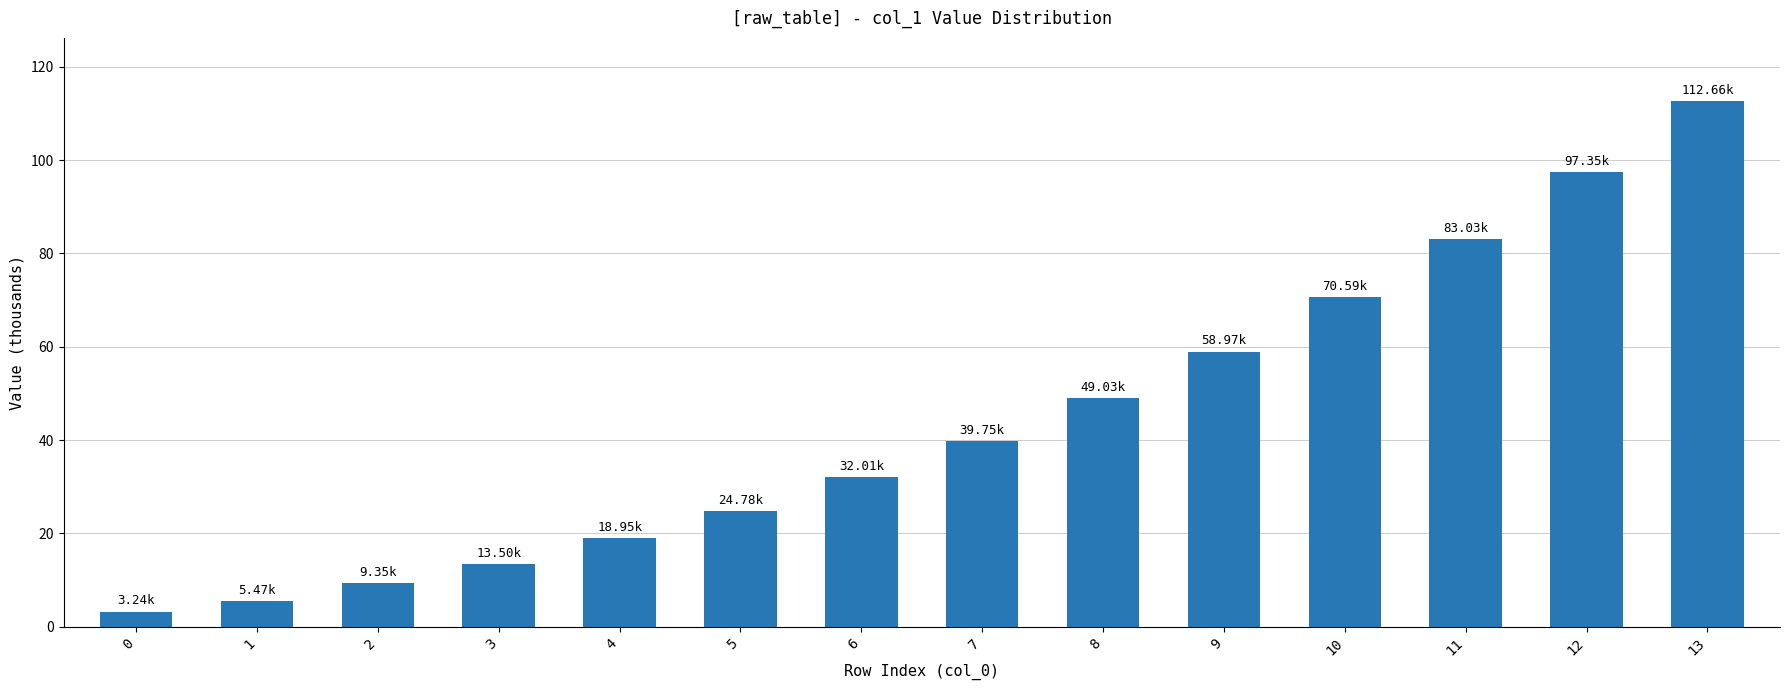

What is the minimum value shown in the chart?

3.2